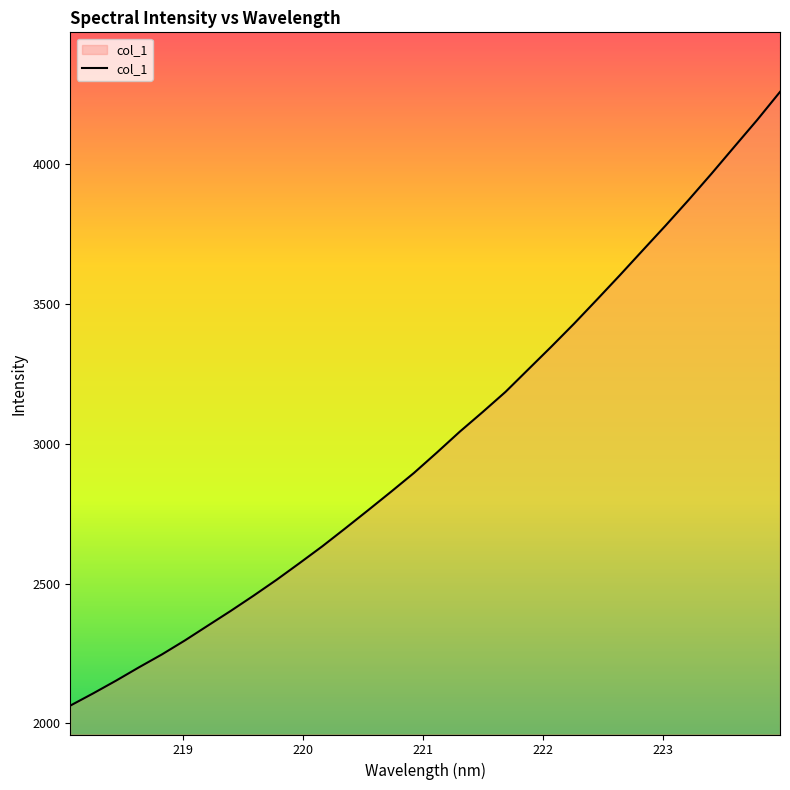

What is the smallest value displayed?

2063.7